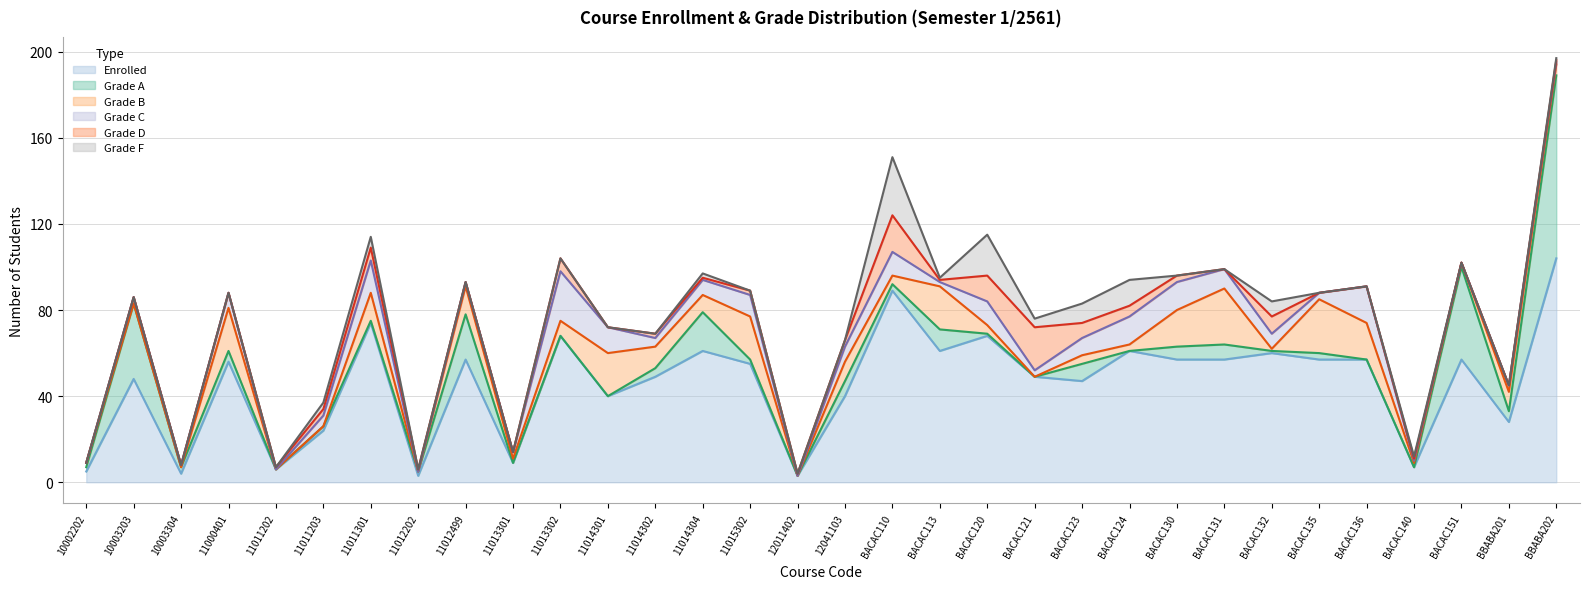

What is the greatest value displayed?

104